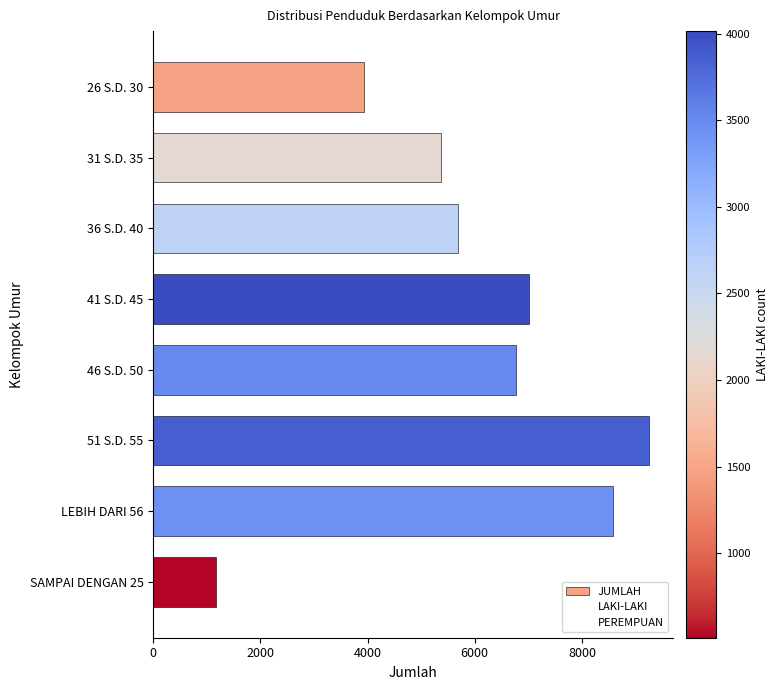

Does the chart contain any negative values?

No